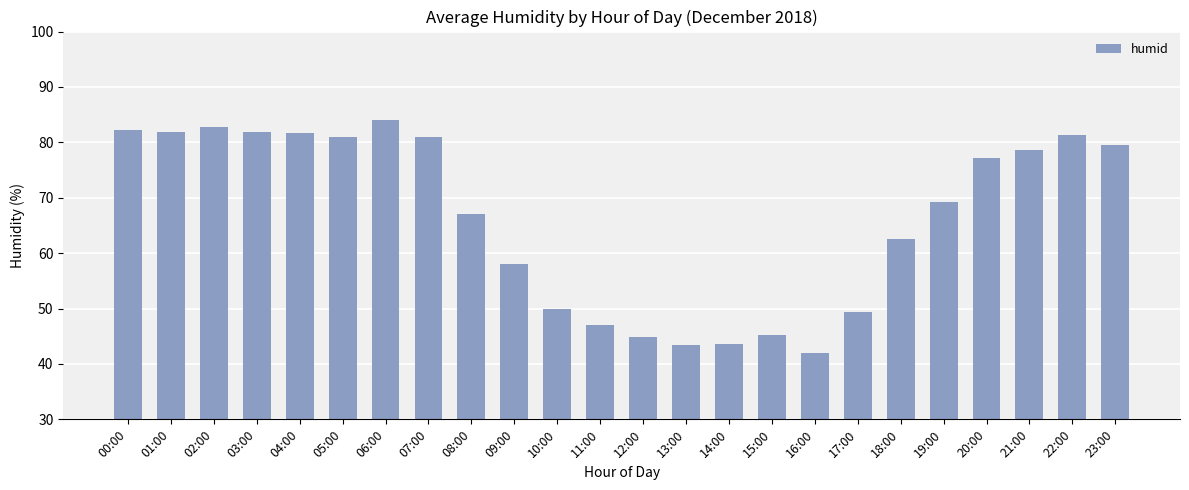

Read the value at 09:00.

58.0